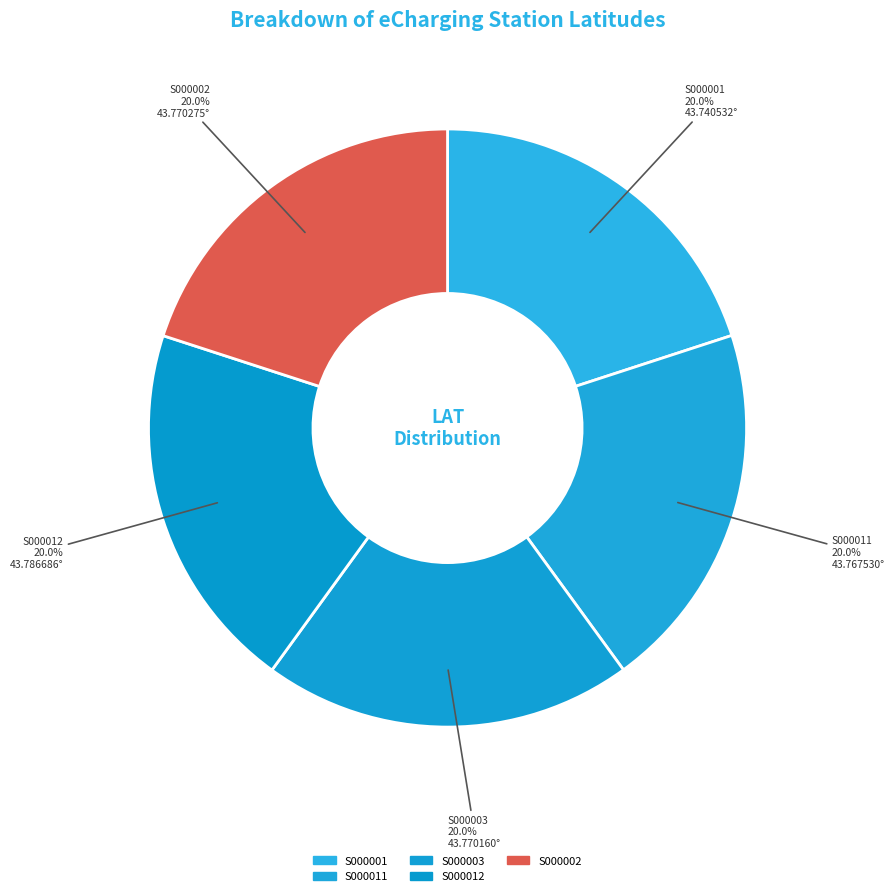

Count the number of slices in the pie.

5